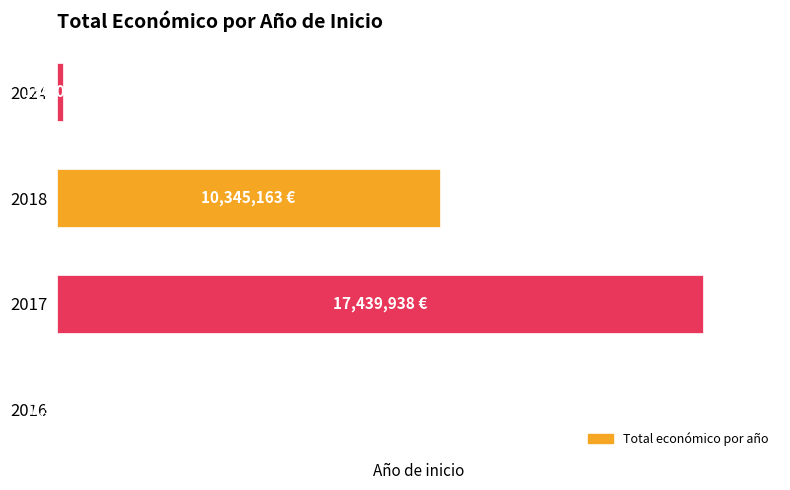

What is the sum of all values?

27943081